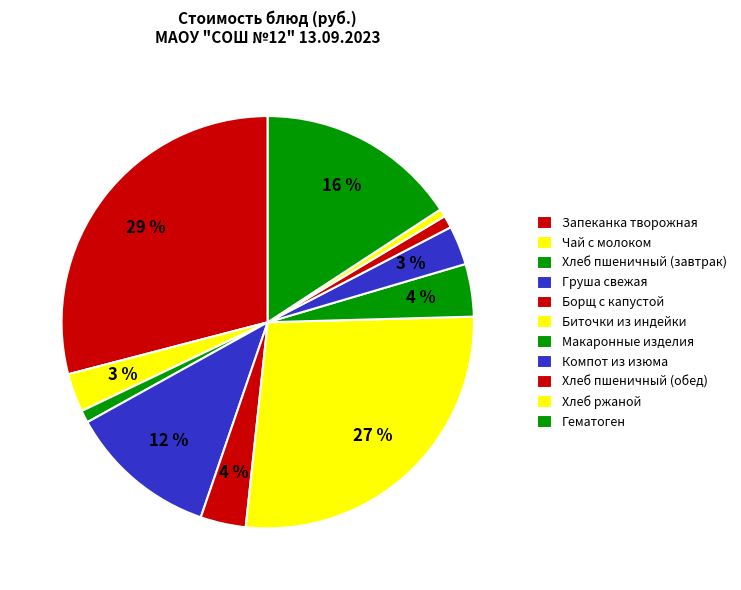

Do Макаронные изделия and Груша свежая together represent more than half of the pie?

No